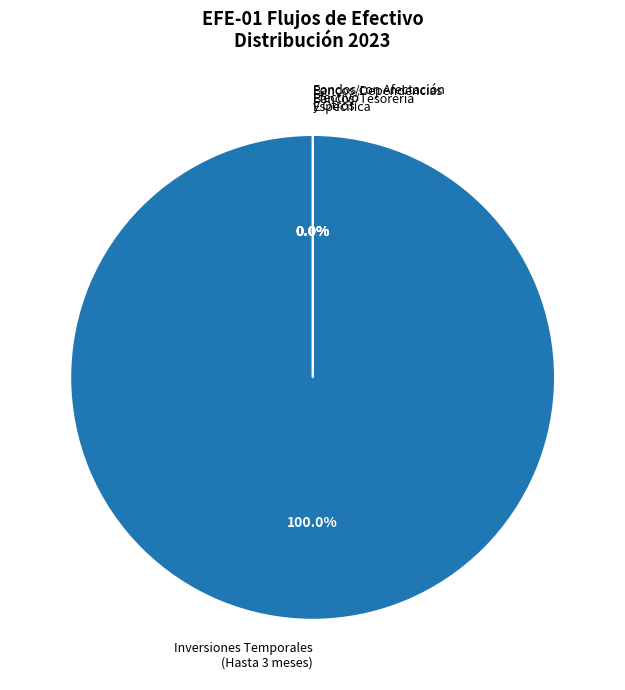

Count the number of slices in the pie.

5